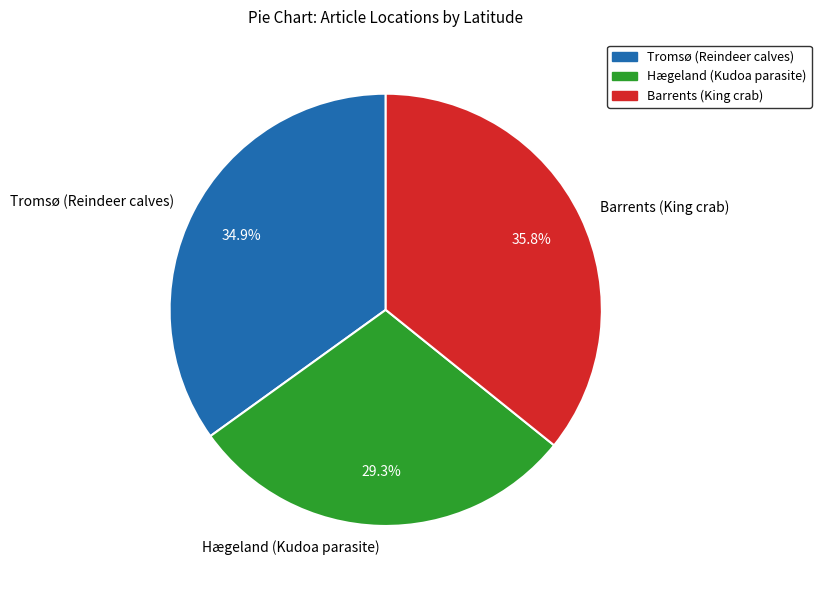

What percentage is the Barrents (King crab) slice, to the nearest percent?

36%